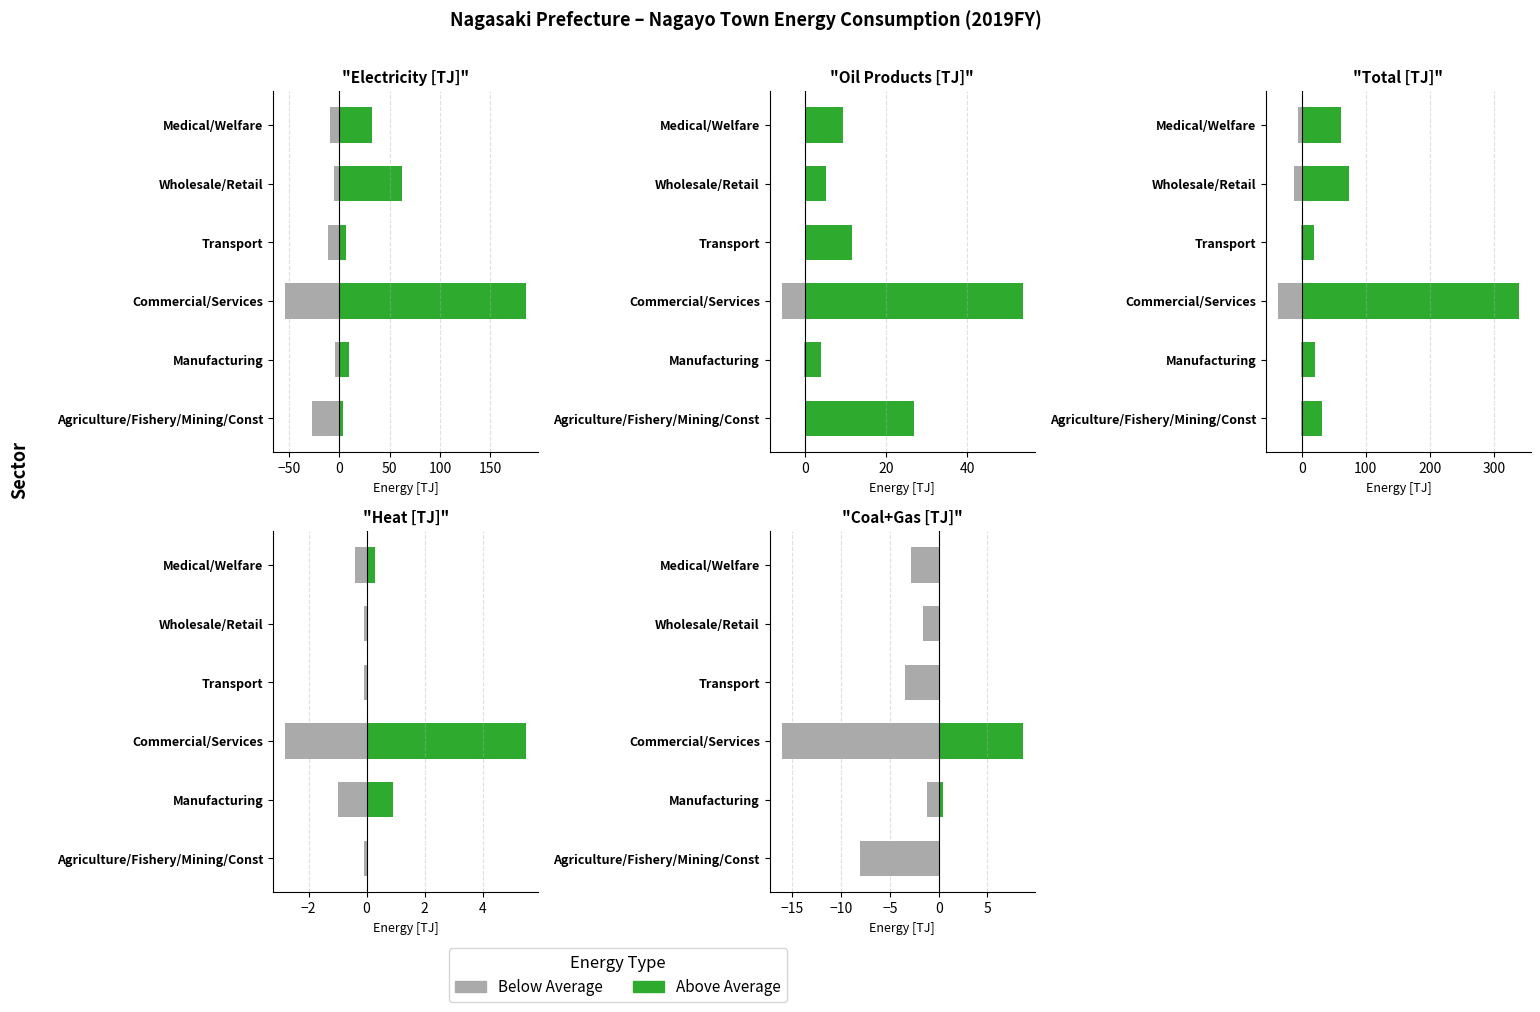

Rank the series by their average value, from highest to lowest.

Above Average, Below Average